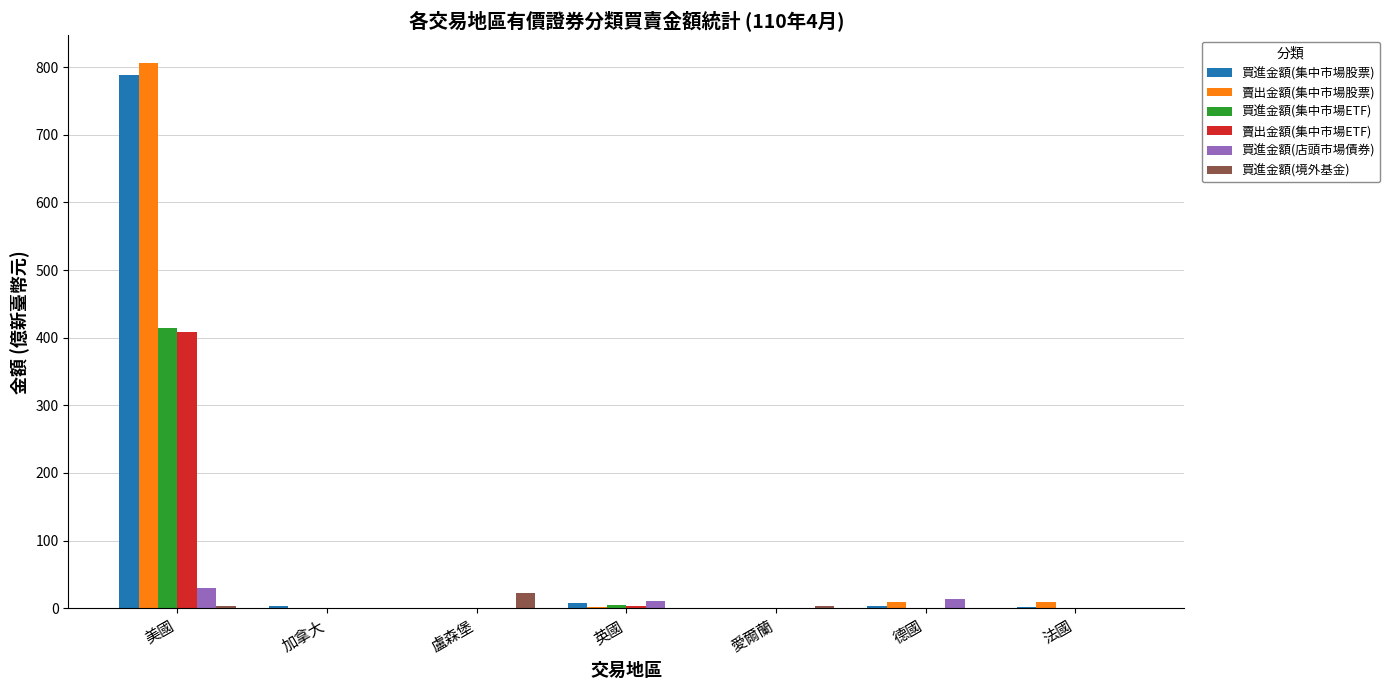

Count the number of data series in this chart.

6